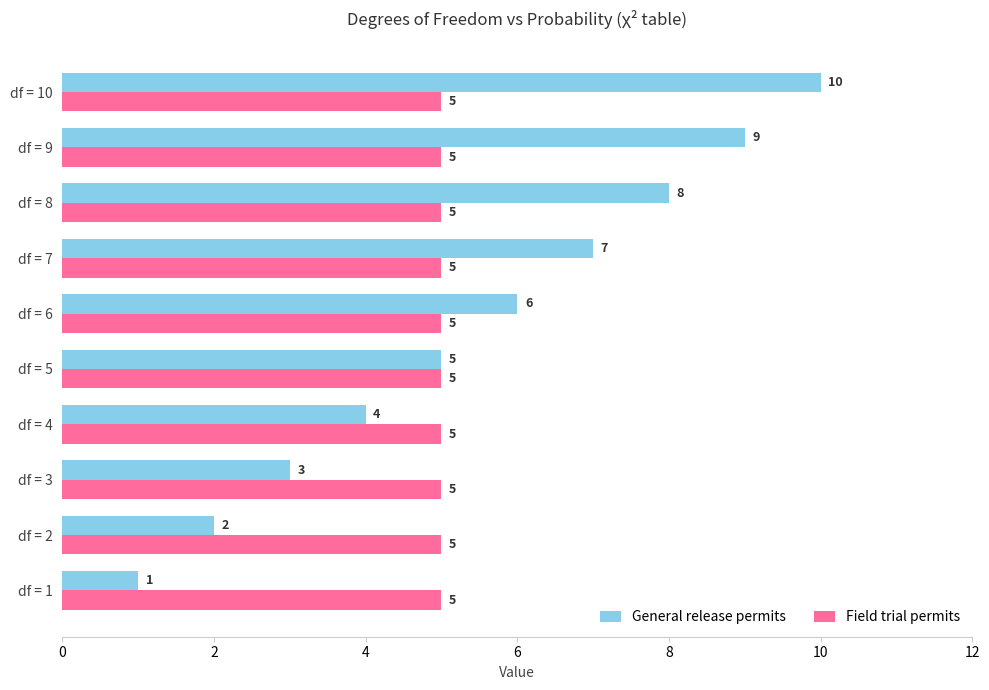

Where is General release permits nearest to the value 5?

df = 5